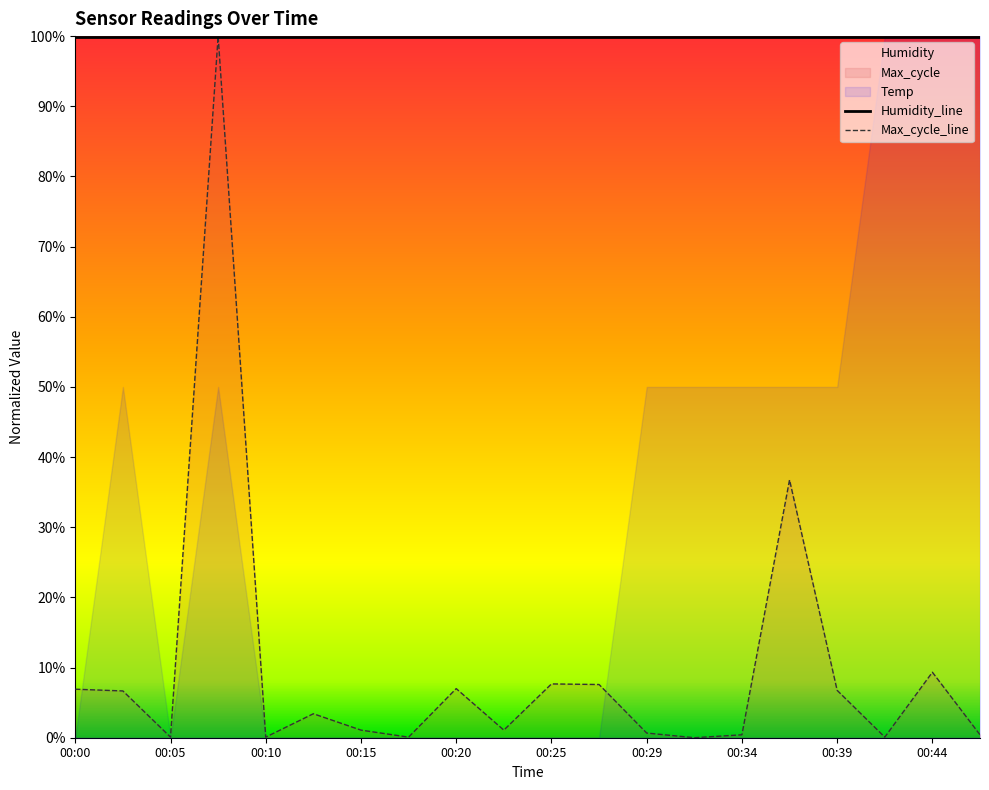

Is the value of Max_cycle_line at 11 greater than the value of Humidity_line at 00:39?

No